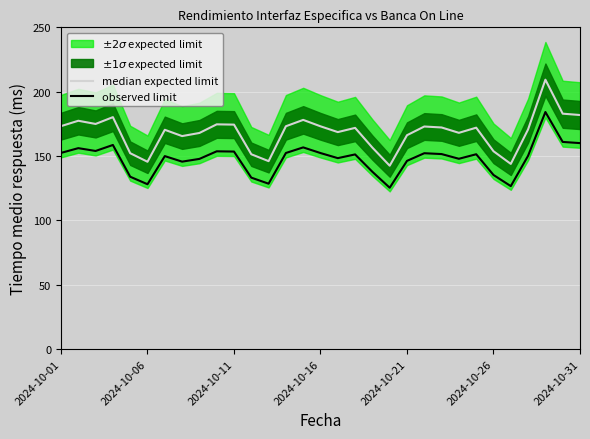

Reading left to right, list all the values displayed in this chart.

median expected limit: 173.2	177.4	174.9	180.2	152.2	145.6	170.4	165.5	167.9	174.6	174.4	151.4	146.0	173.2	178.1	173.1	168.6	171.9	156.5	142.5	166.2	172.9	172.2	168.0	172.0	153.7	143.9	170.7	209.3	182.9	181.9
observed limit: 152.4	156.1	153.9	158.6	133.9	128.1	149.9	145.6	147.8	153.7	153.5	133.2	128.5	152.4	156.7	152.3	148.4	151.3	137.8	125.4	146.2	152.2	151.5	147.9	151.4	135.3	126.6	150.2	184.2	161.0	160.0